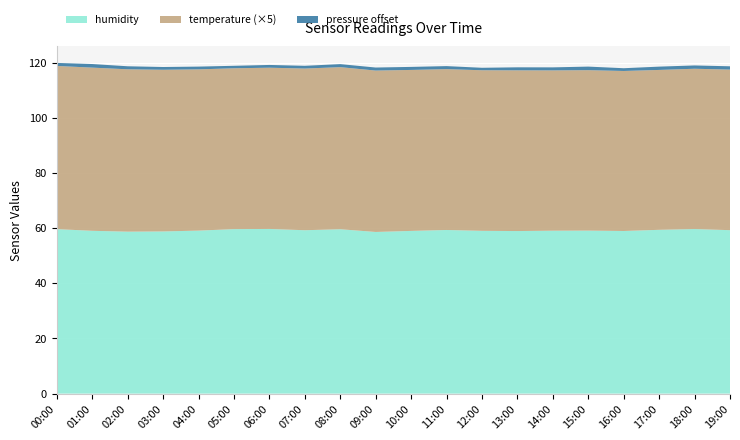

Reading left to right, extract all data points from this chart.

humidity: 59.7	59.1	58.8	58.9	59.2	59.7	59.8	59.3	59.7	58.7	59.1	59.4	59.1	59.0	59.1	59.2	59.0	59.5	59.7	59.3
temperature: 11.8	11.8	11.8	11.7	11.7	11.7	11.7	11.7	11.8	11.7	11.7	11.7	11.7	11.7	11.6	11.7	11.6	11.6	11.6	11.7
pressure: 989.1	989.3	989.1	989.0	989.0	988.9	989.0	989.0	989.1	989.1	989.1	989.1	988.9	989.1	989.1	989.3	989.0	989.2	989.2	989.2